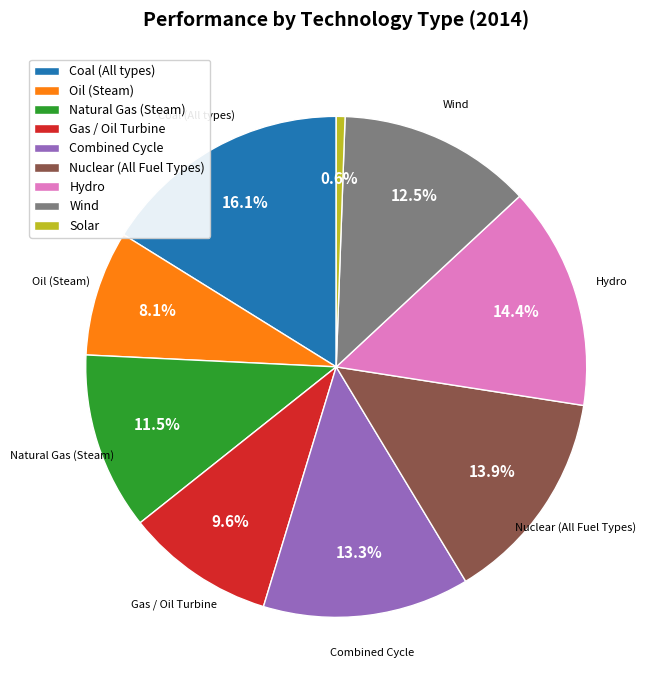

Is the sum of Wind and Solar greater than half?

No